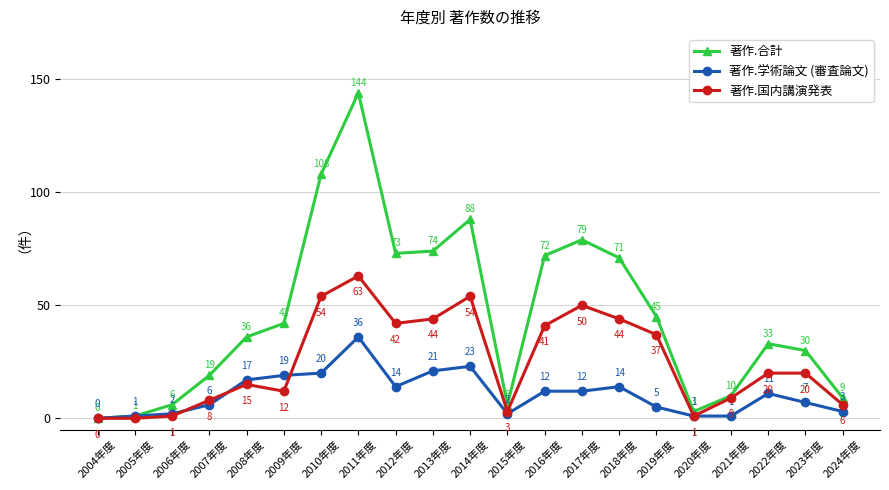

What is the total value across all series at 2005年度?

2